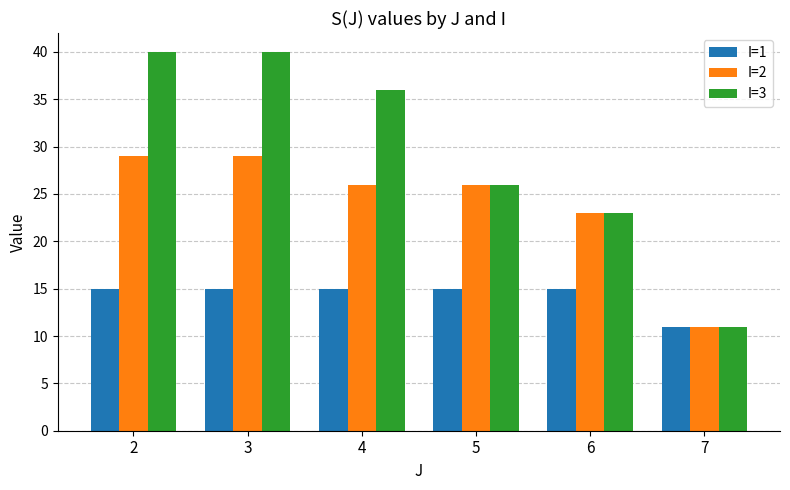

Is the value of I=2 at 6 greater than the value of I=3 at 5?

No